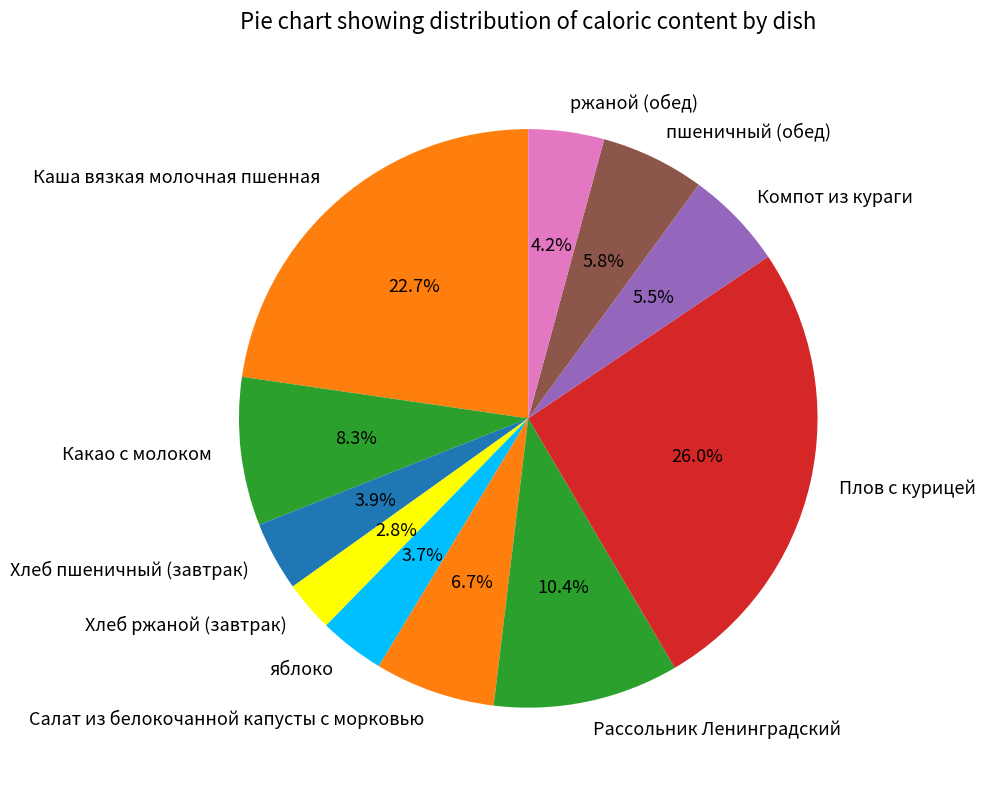

Does Какао с молоком represent more than half of the total?

No